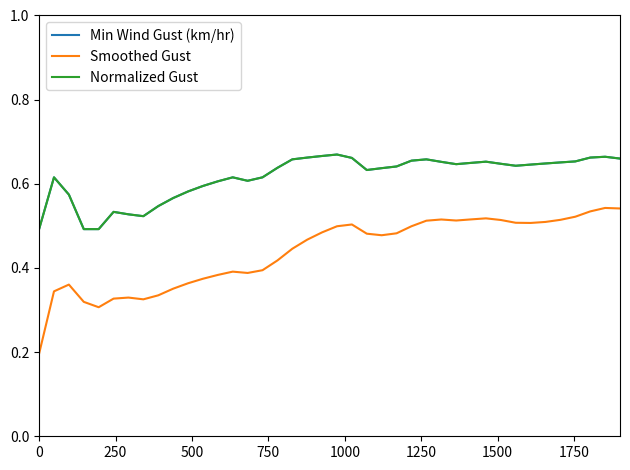

At which category does Min Wind Gust (km/hr) reach its first local peak?

250